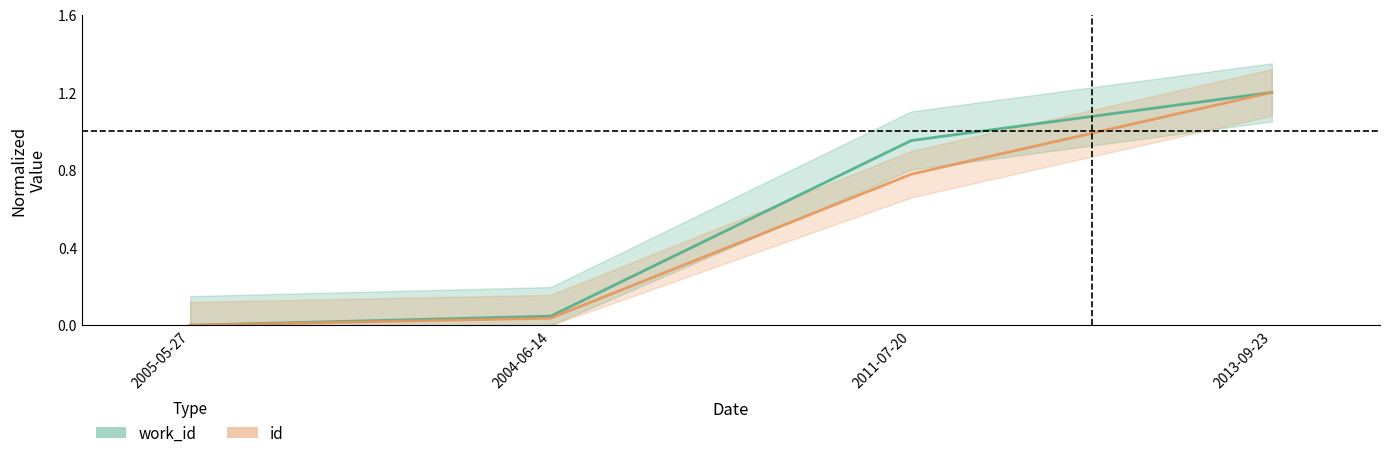

Reading left to right, extract all data points from this chart.

work_id: 0.0	0.0	1.0	1.2
id: 0.0	0.0	0.8	1.2